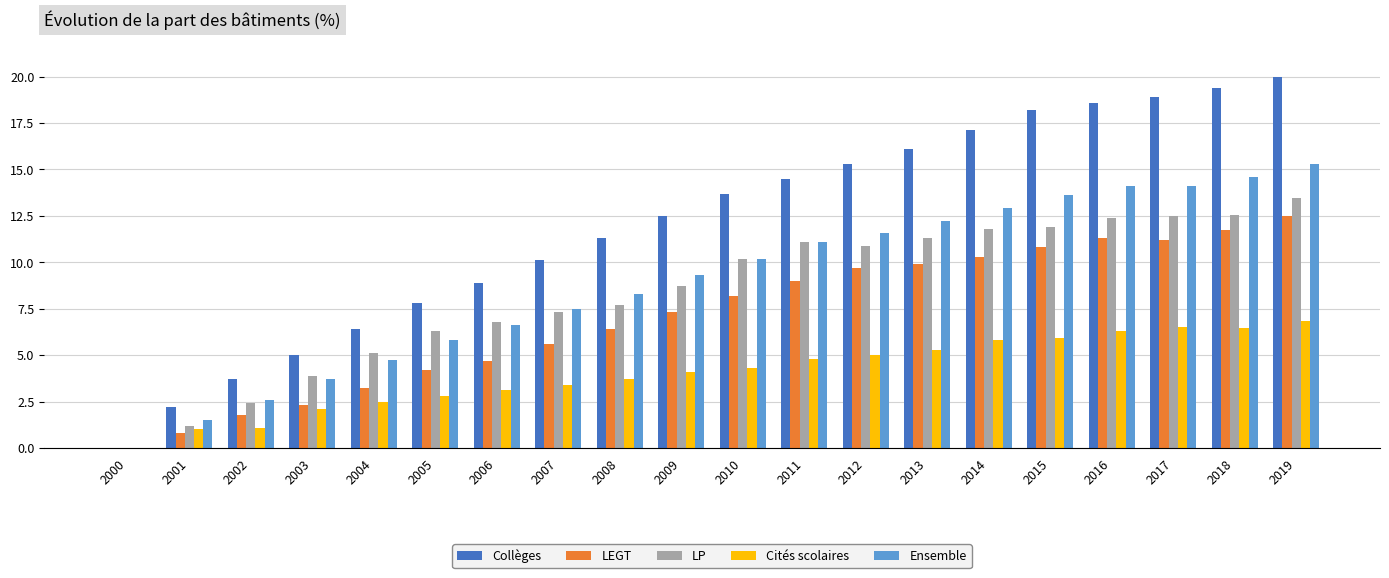

What is the sum of the Cités scolaires values at 2005 and 2002?

3.9